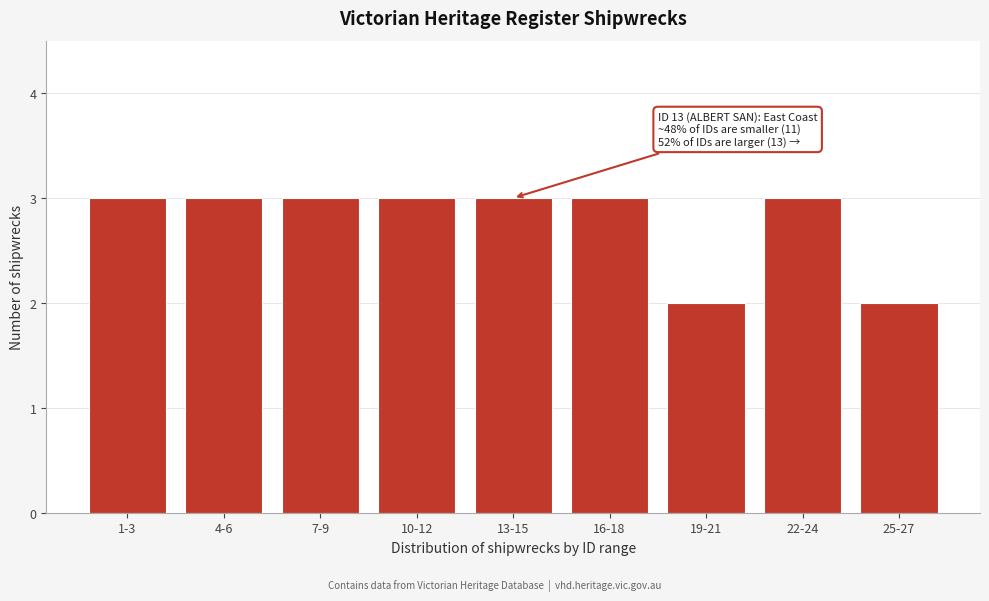

Reading left to right, transcribe all the data shown in this chart.

3	3	3	3	3	3	2	3	2